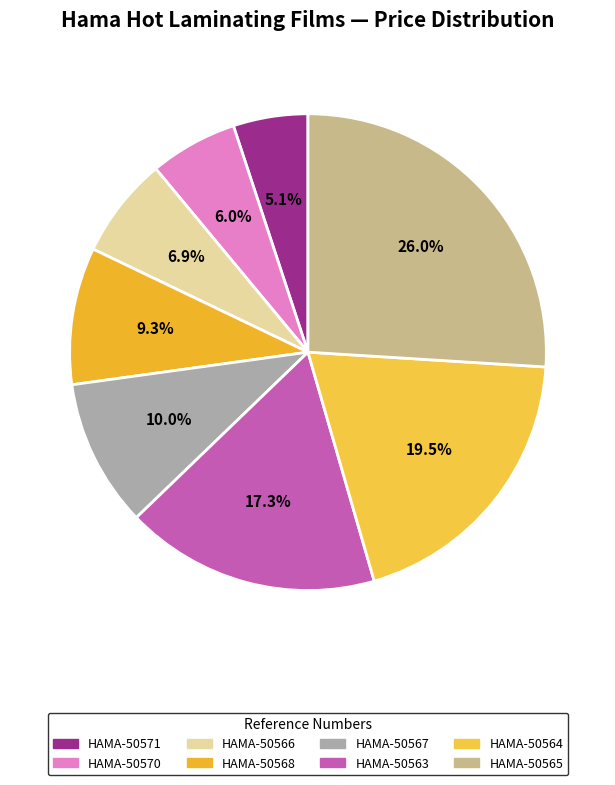

Rank the categories by value from lowest to highest.

HAMA-50571, HAMA-50570, HAMA-50566, HAMA-50568, HAMA-50567, HAMA-50563, HAMA-50564, HAMA-50565